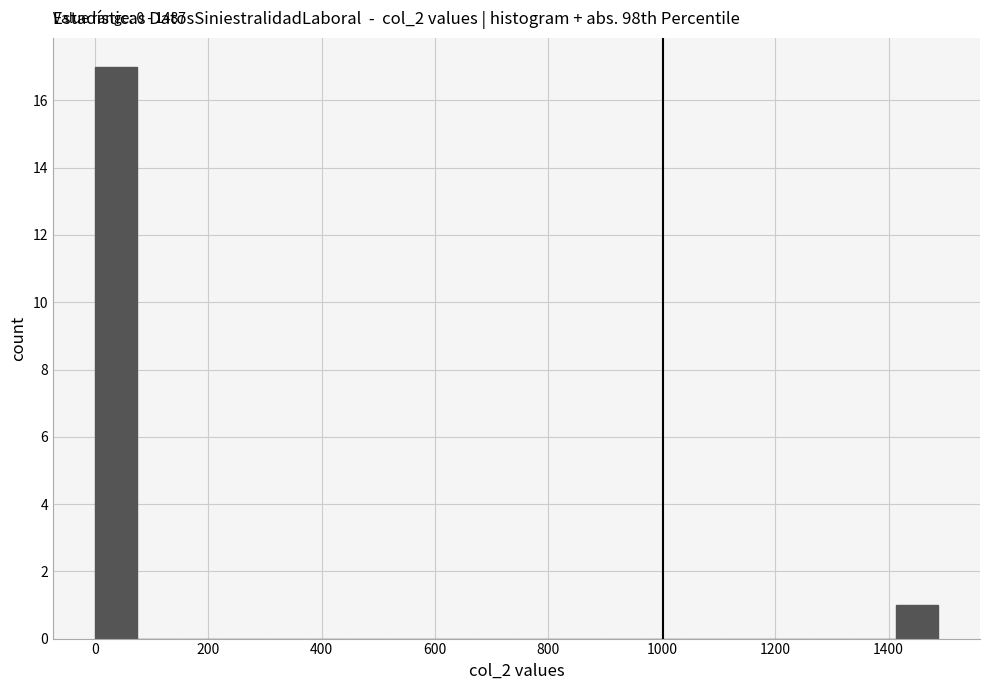

Around what value on the x-axis is the tallest bar? Give the approximate position of its centre, as read against the axis.

40